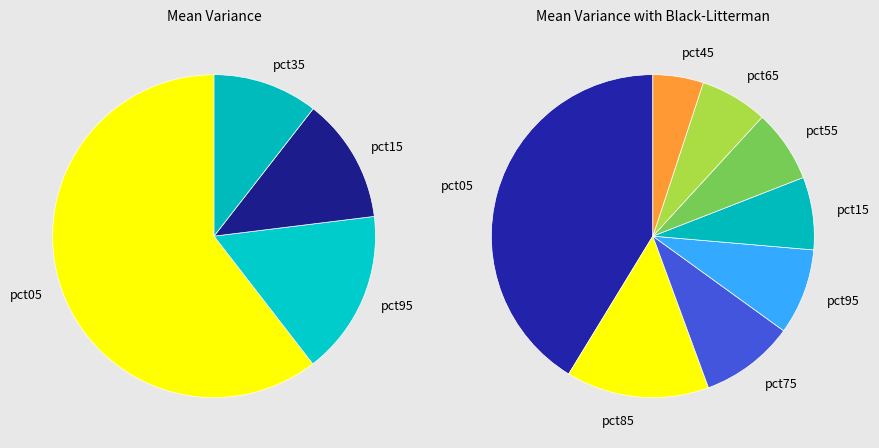

What percentage is the 4 slice, to the nearest percent?

7%